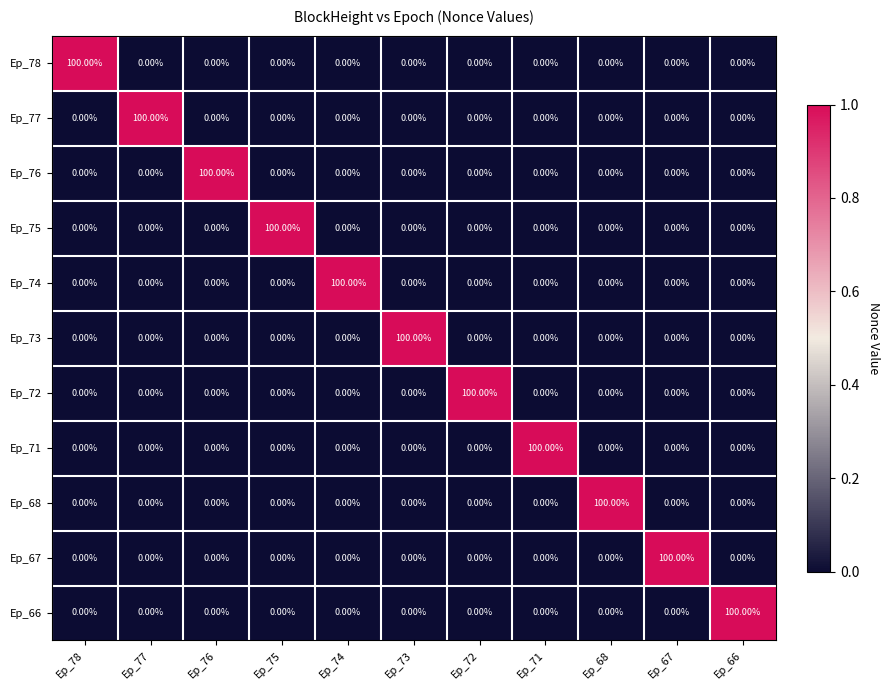

What is the total value across all series at Ep_78?

100